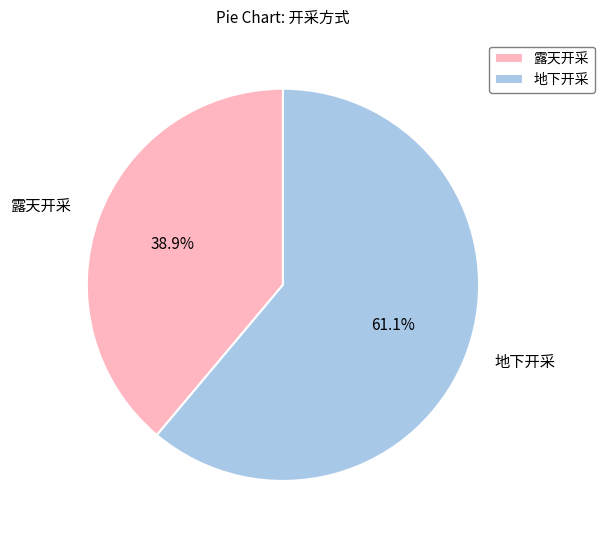

Between 露天开采 and 地下开采, which is larger?

地下开采